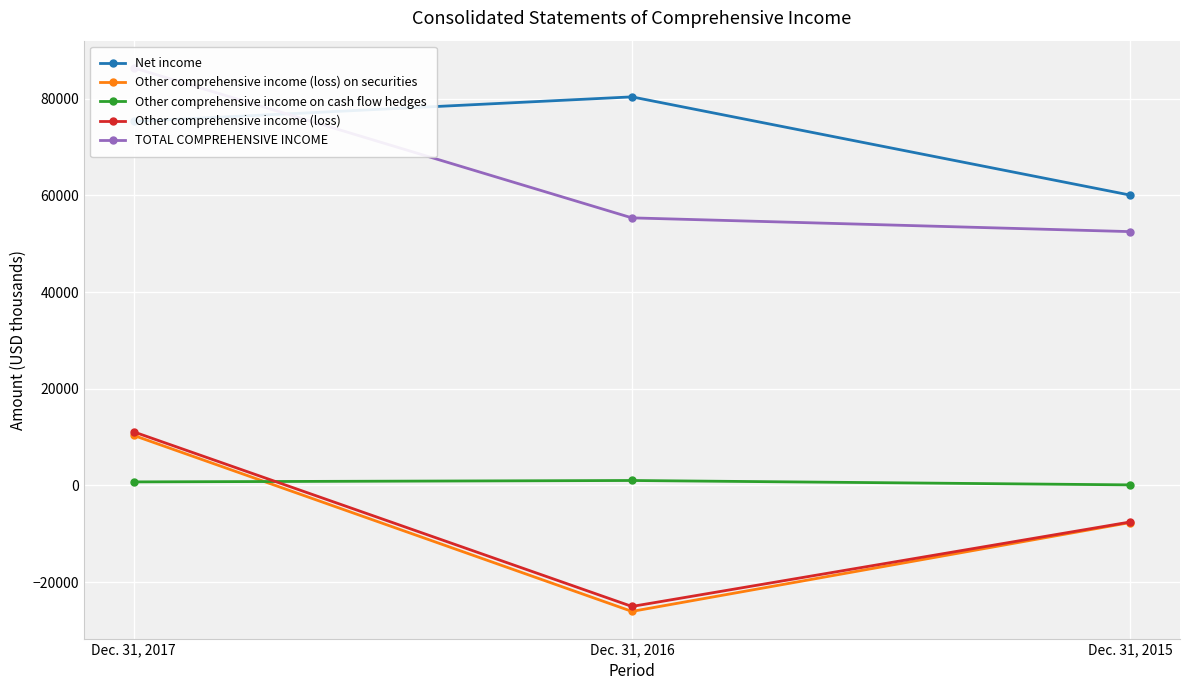

What is the total value across all series at Dec. 31, 2017?

183781